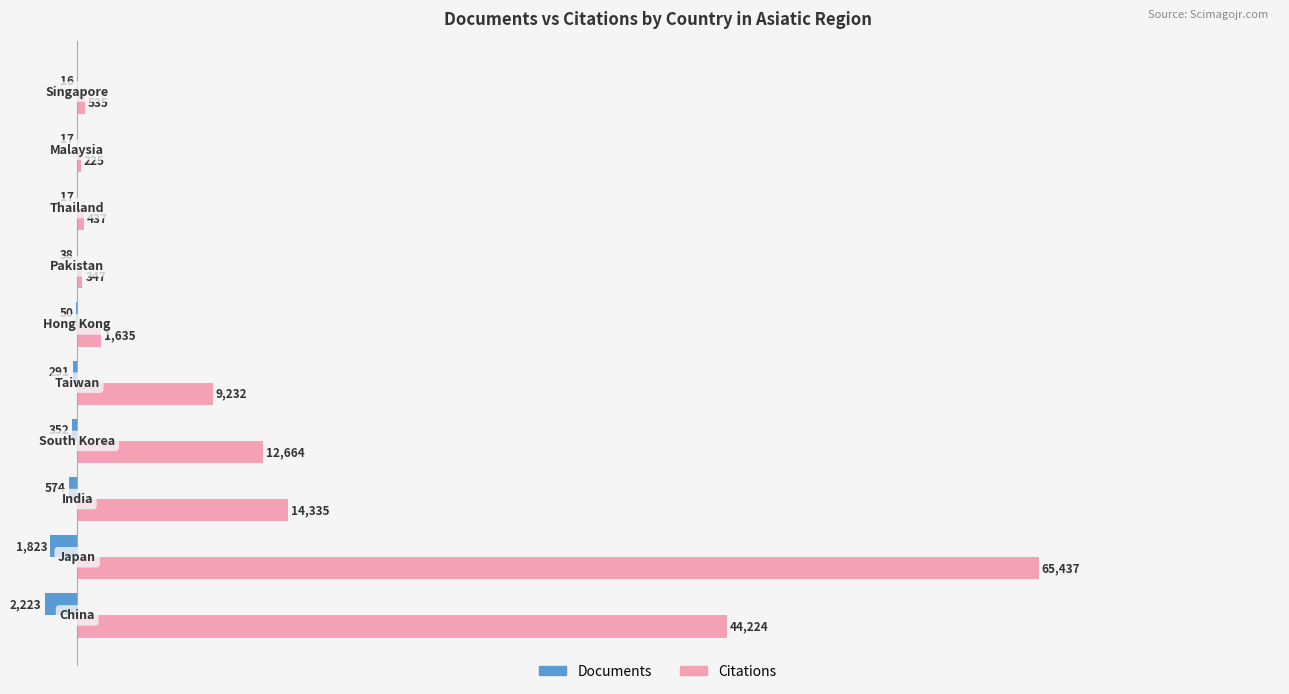

What is the greatest value displayed?

65437